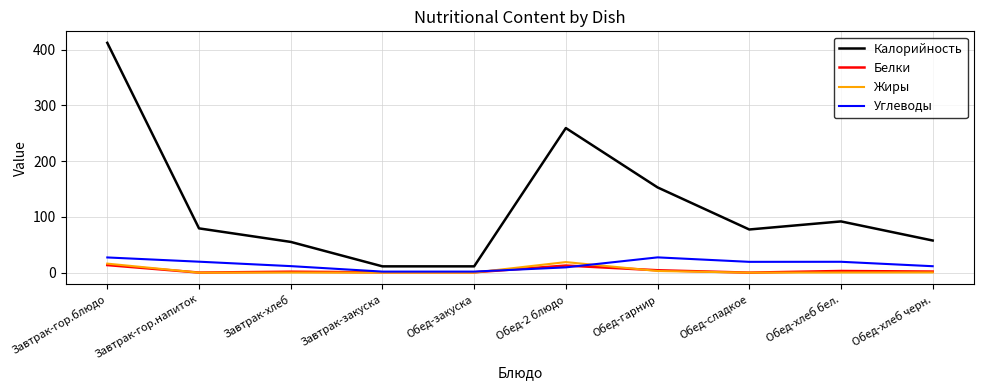

True or false: Углеводы and Калорийность intersect in this chart.

False